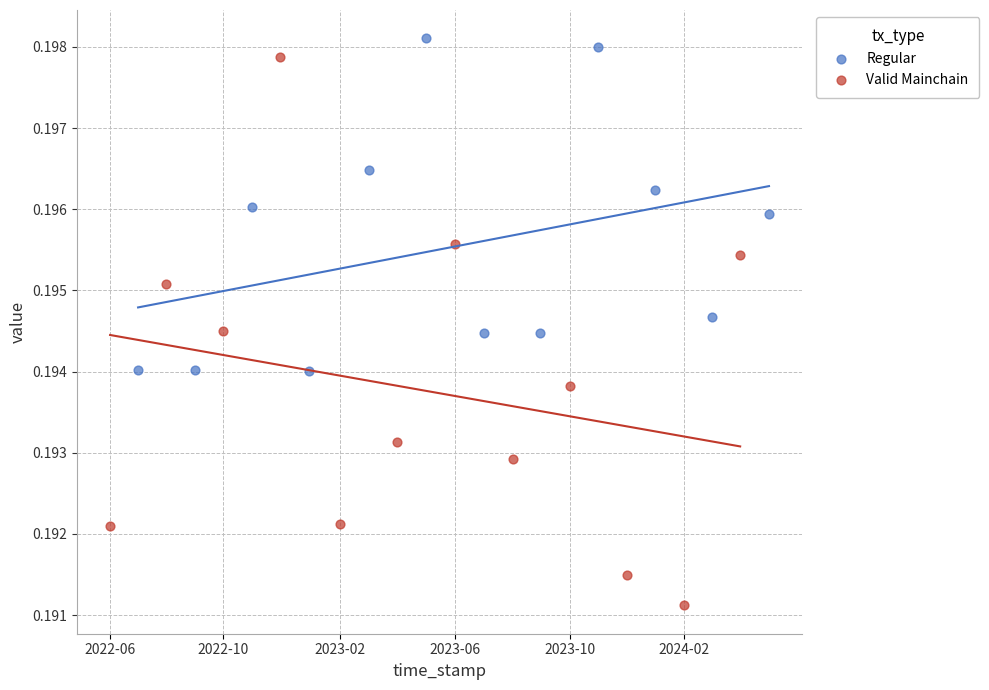

What are all the series names shown in the legend?

Regular, Valid Mainchain